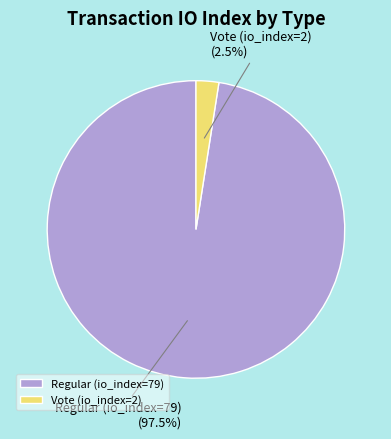

Which slice is the largest?

Regular (io_index=79)